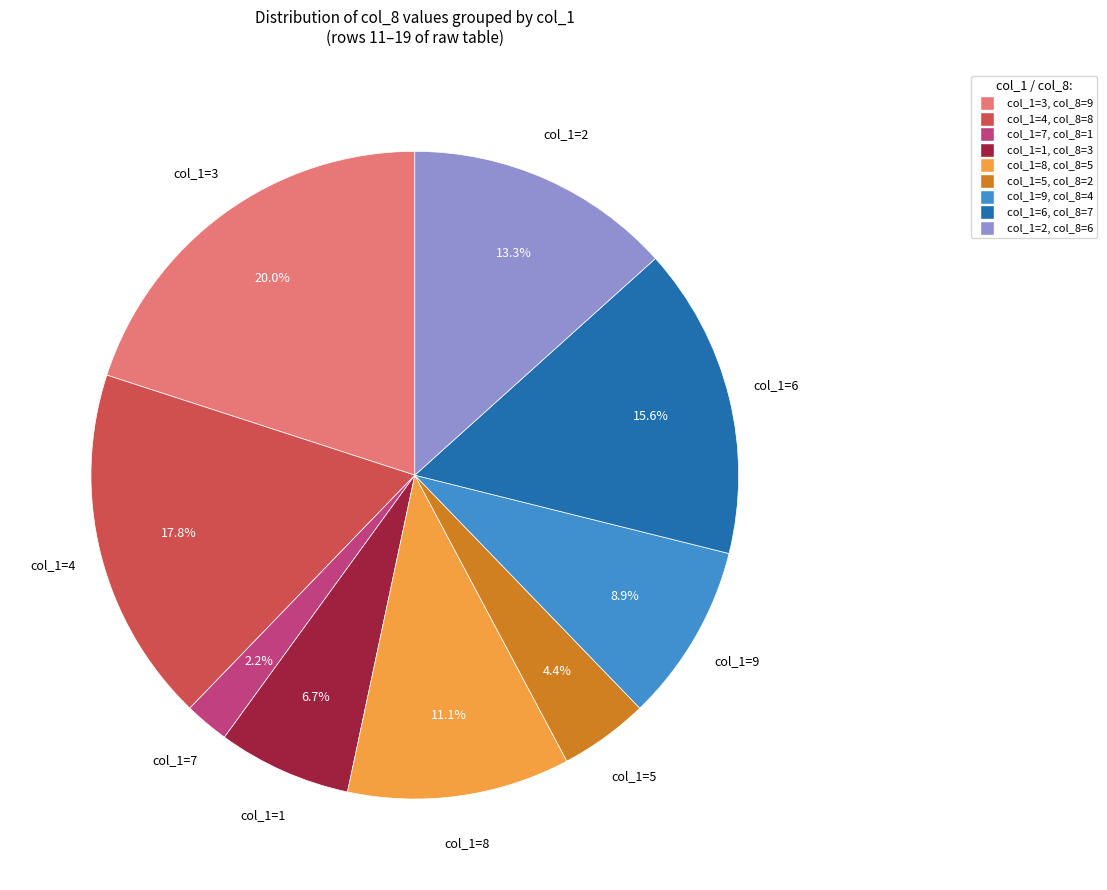

Rank the categories by value from highest to lowest.

col_1=3, col_1=4, col_1=6, col_1=2, col_1=8, col_1=9, col_1=1, col_1=5, col_1=7